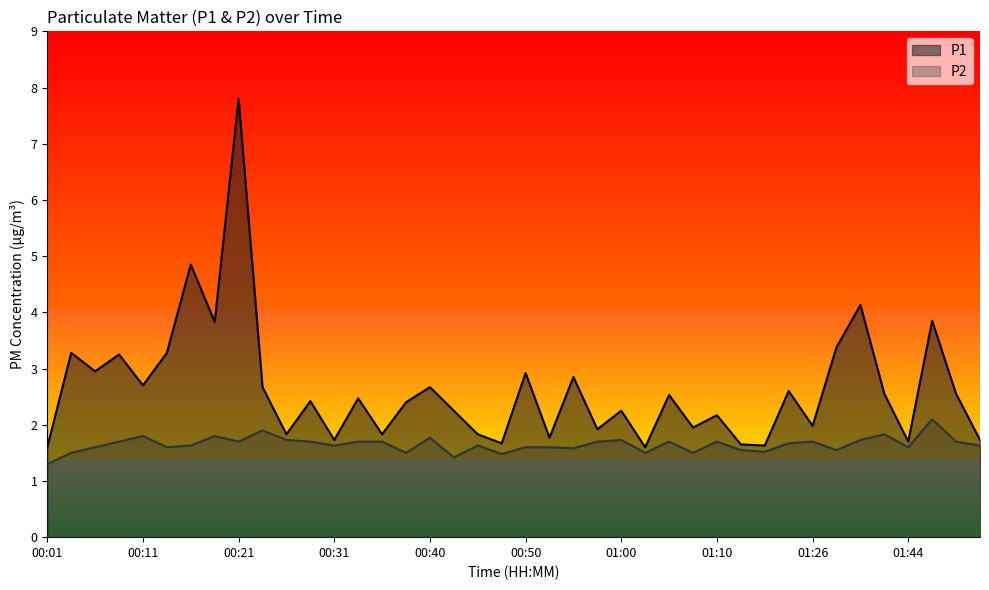

What is the average value of the P2 series?

1.6